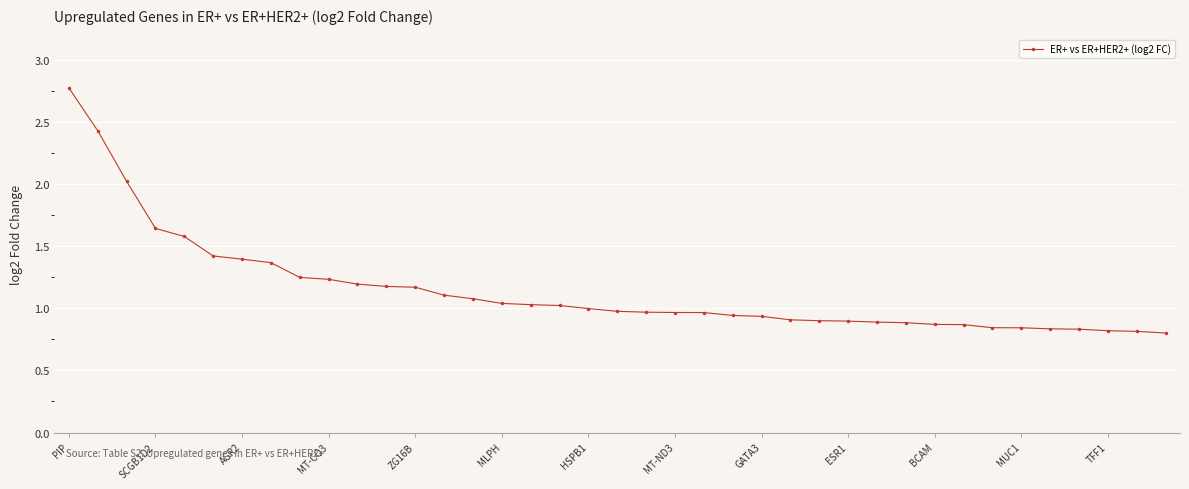

What is the greatest value displayed?

2.8